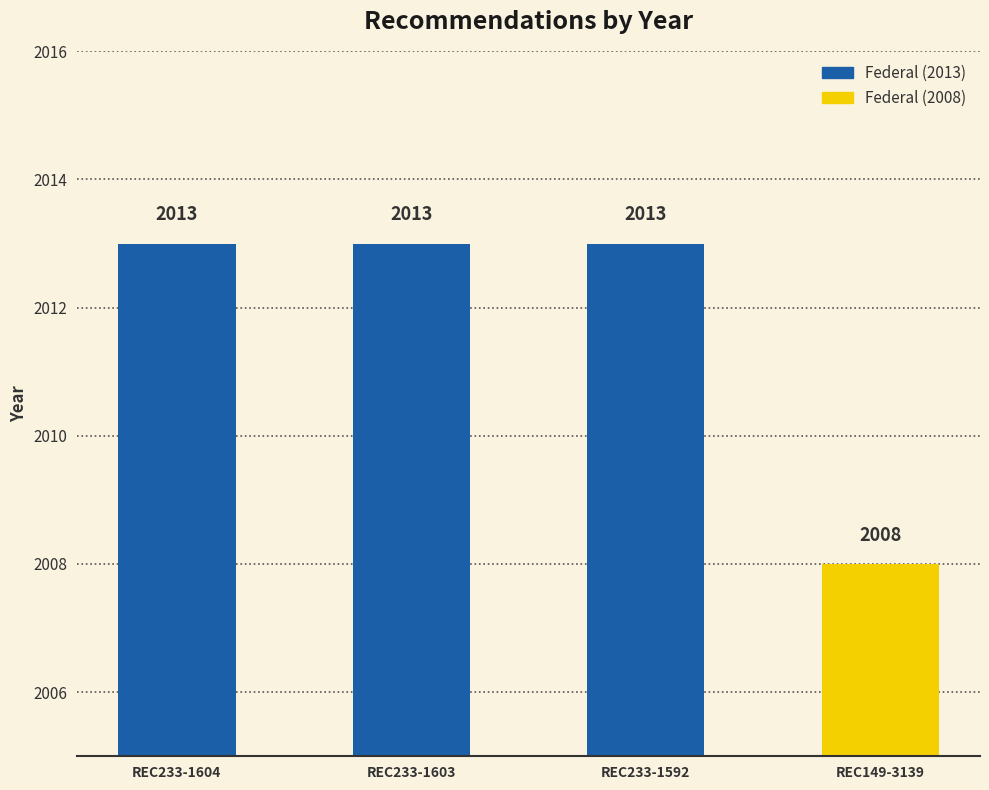

What is the difference between the second highest and minimum values?

5